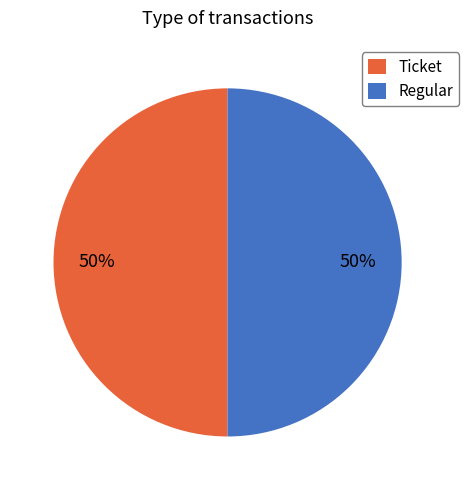

Do Ticket and Regular together represent more than half of the pie?

Yes